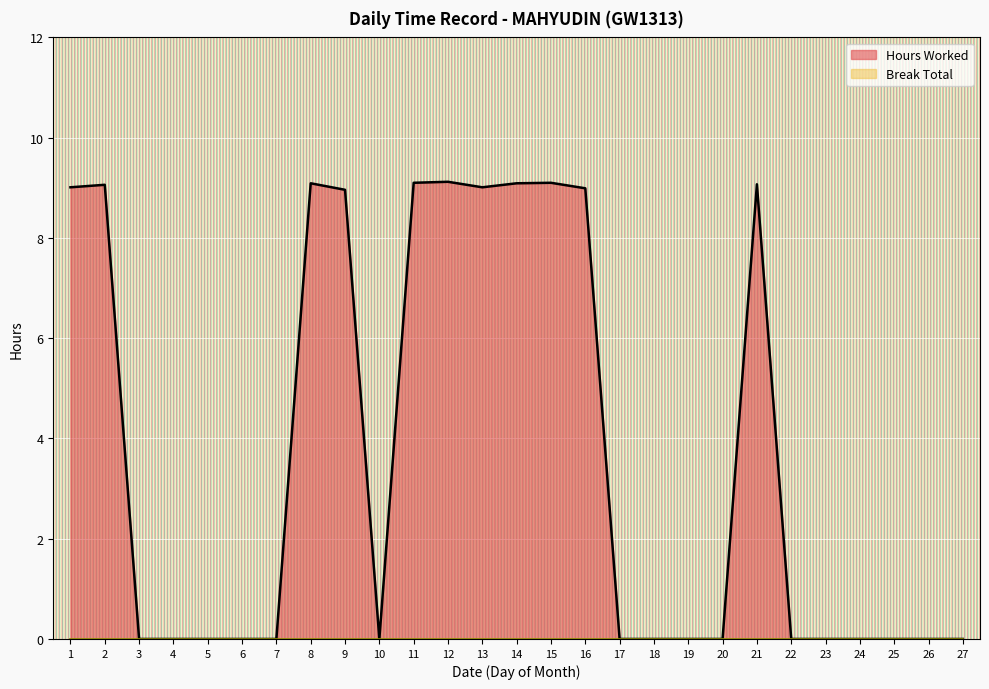

How many values are above zero?

11